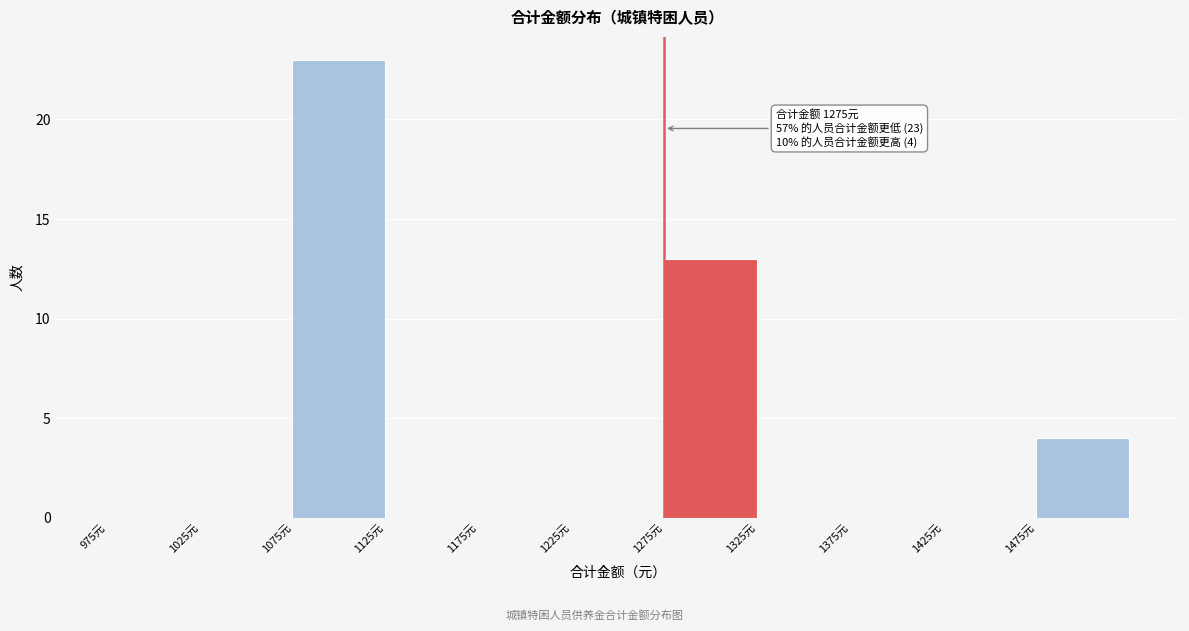

Over which range of the x-axis is the bar tallest?

1075 to 1125